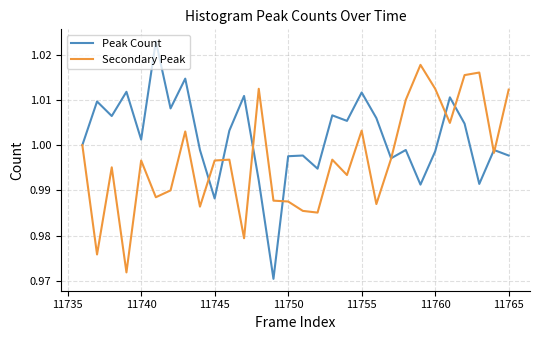

Which series has the widest spread of values?

Peak Count